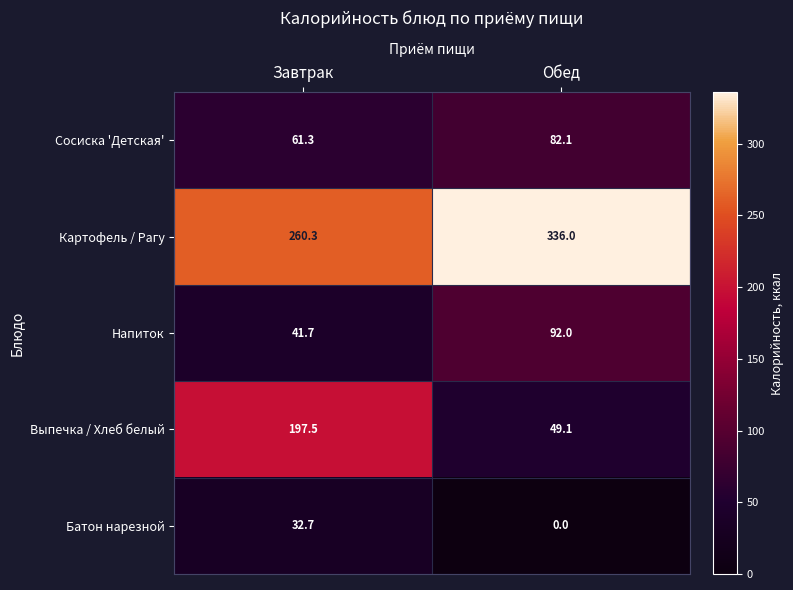

Where is Картофель / Рагу nearest to the value 298?

Завтрак